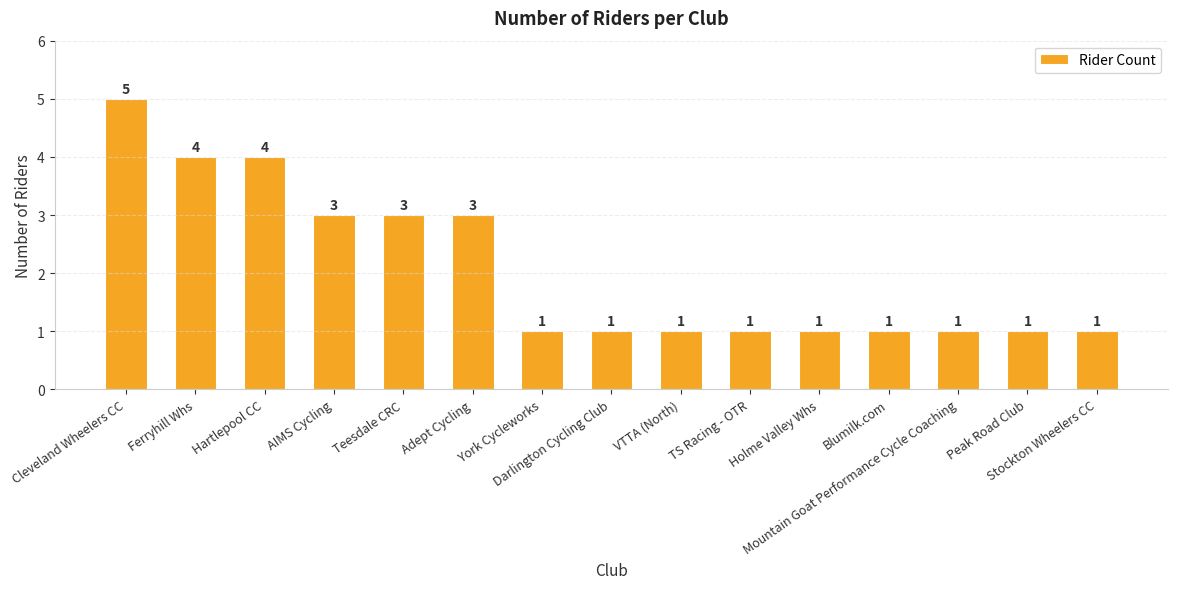

Reading left to right, transcribe all the data shown in this chart.

Cleveland Wheelers CC=5	Ferryhill Whs=4	Hartlepool CC=4	AIMS Cycling=3	Teesdale CRC=3	Adept Cycling=3	York Cycleworks=1	Darlington Cycling Club=1	VTTA (North)=1	TS Racing - OTR=1	Holme Valley Whs=1	Blumilk.com=1	Mountain Goat Performance Cycle Coaching=1	Peak Road Club=1	Stockton Wheelers CC=1